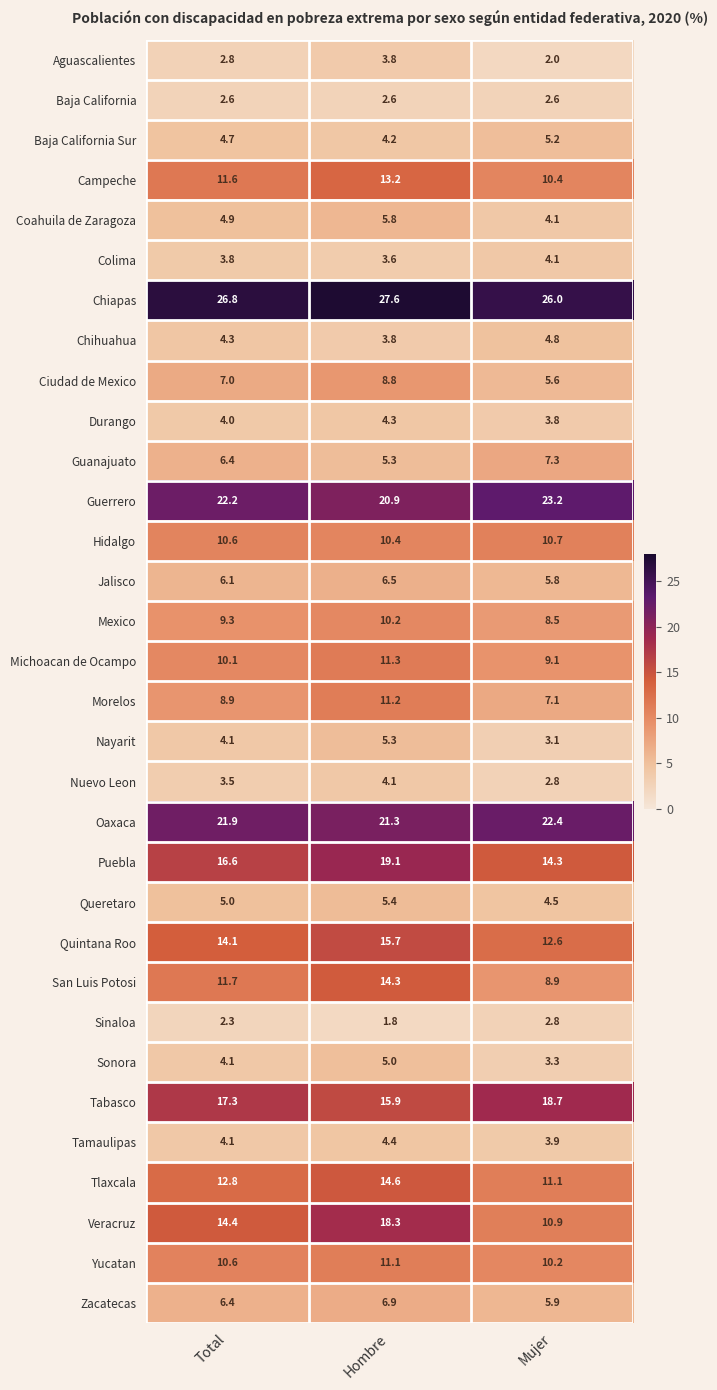

What is the total value across all series at Mujer?

275.7